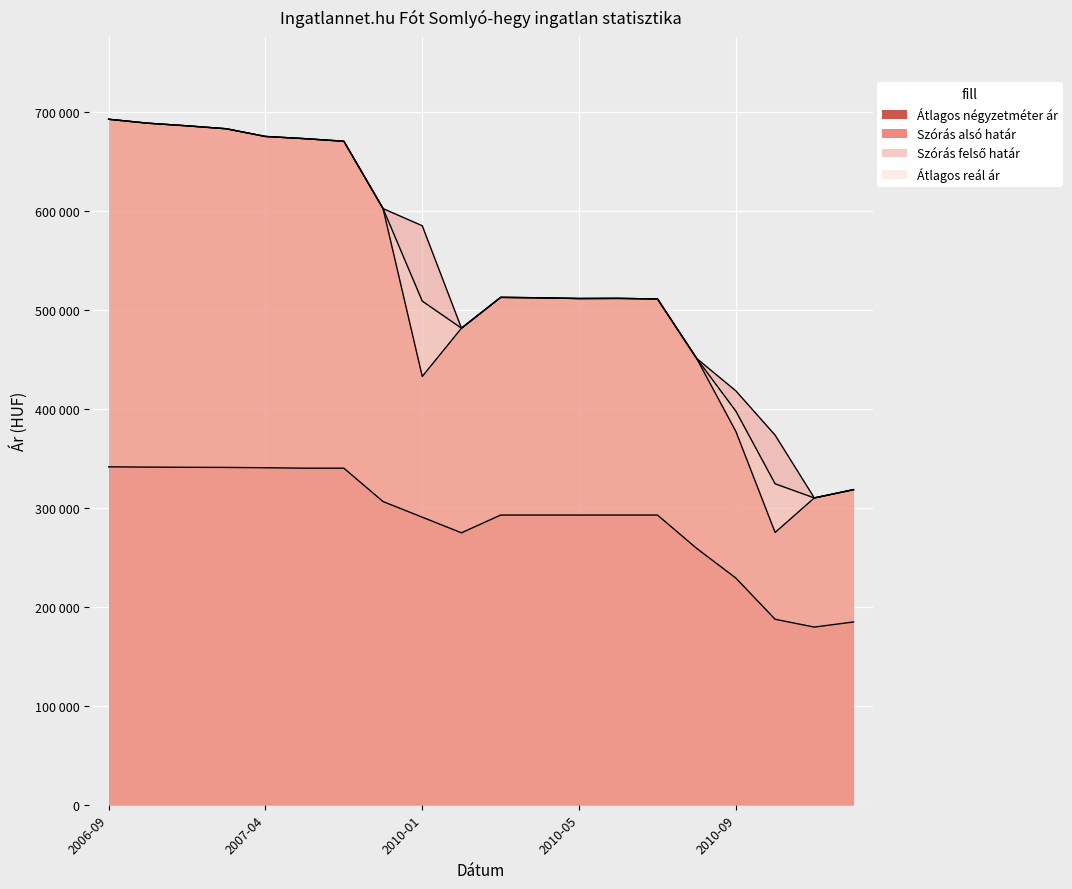

What is the maximum value for Átlagos négyzetméter ár?

341357